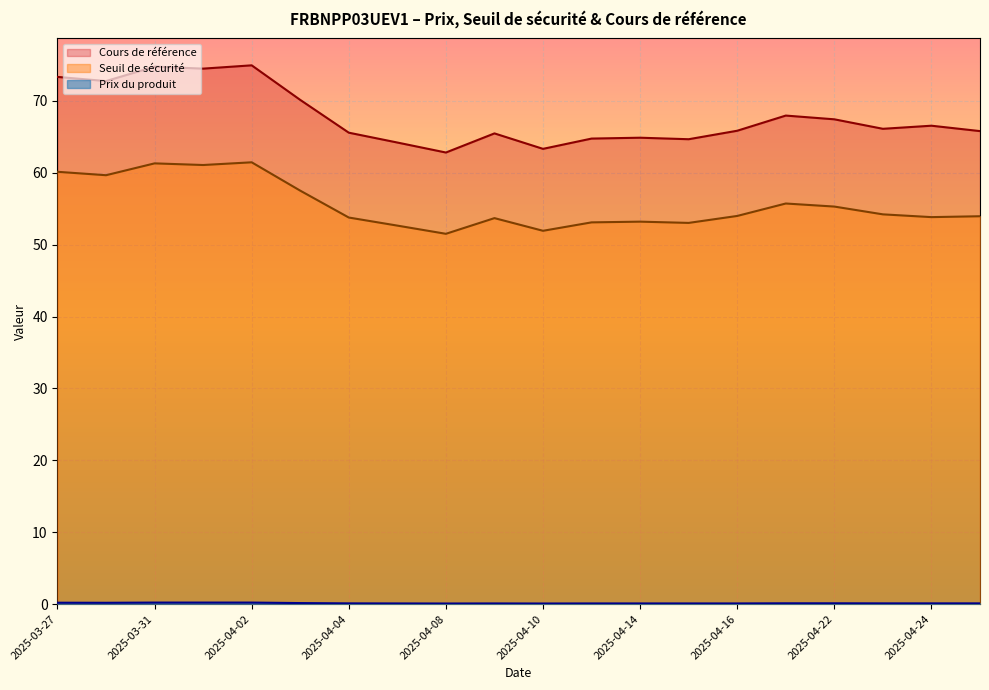

Rank the series by their maximum value, from lowest to highest.

Prix du produit, Seuil de sécurité, Cours de référence